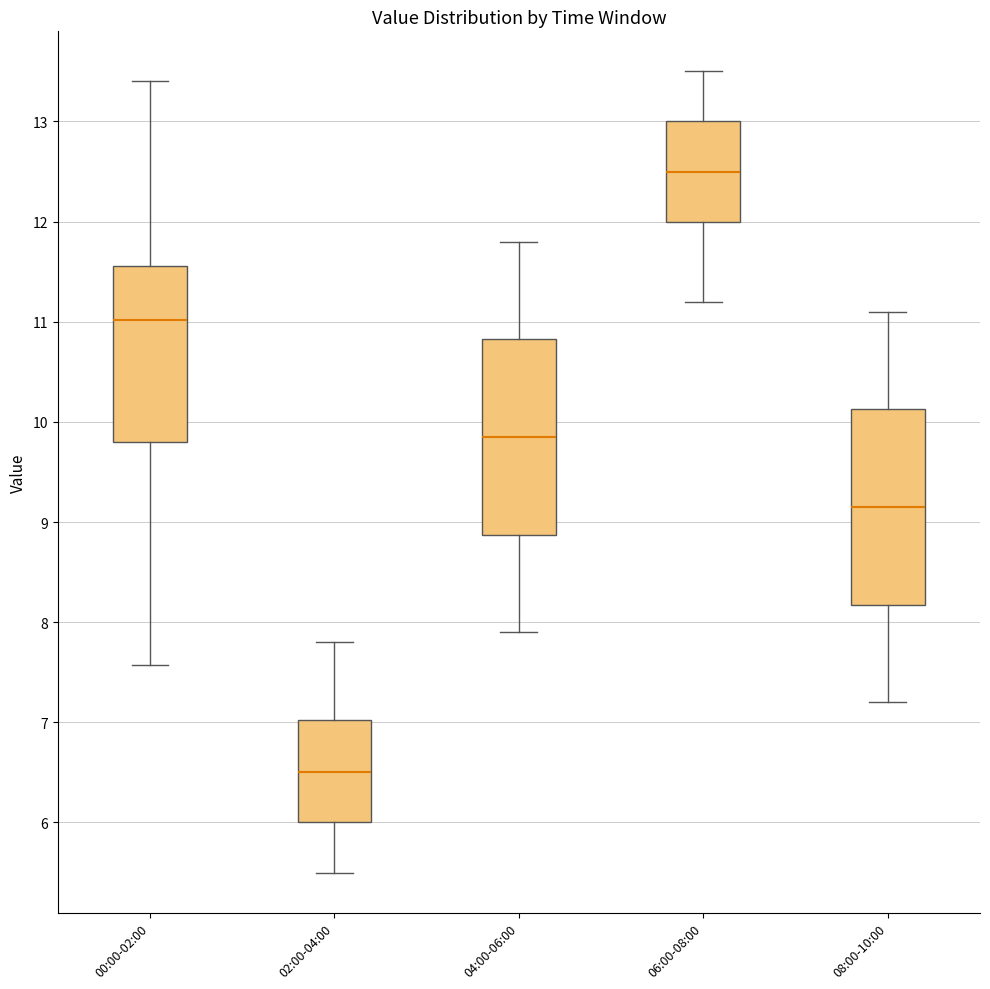

Which box has the lowest median line?

02:00-04:00